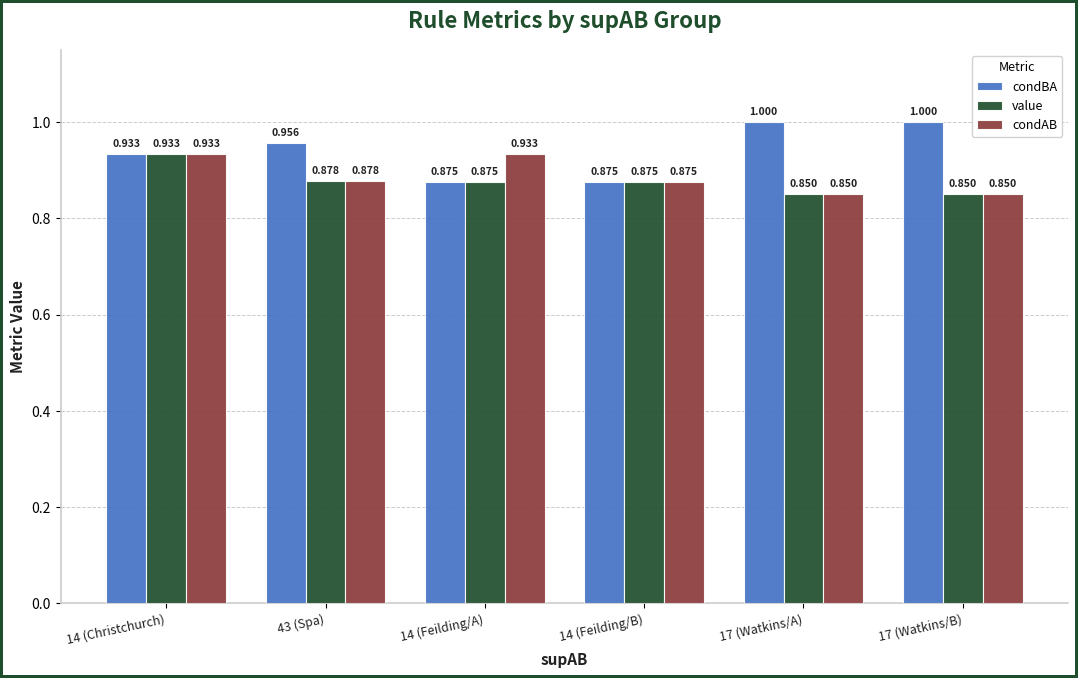

What are all the series names shown in the legend?

condBA, value, condAB